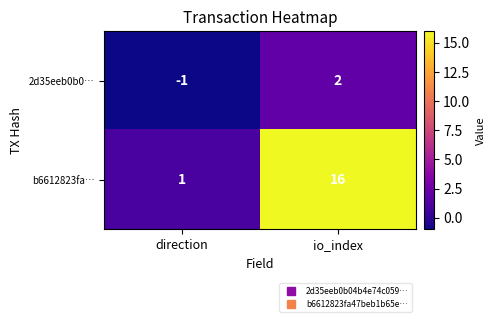

Reading left to right, extract all data points from this chart.

2d35eeb0b0…: -1	2
b6612823fa…: 1	16